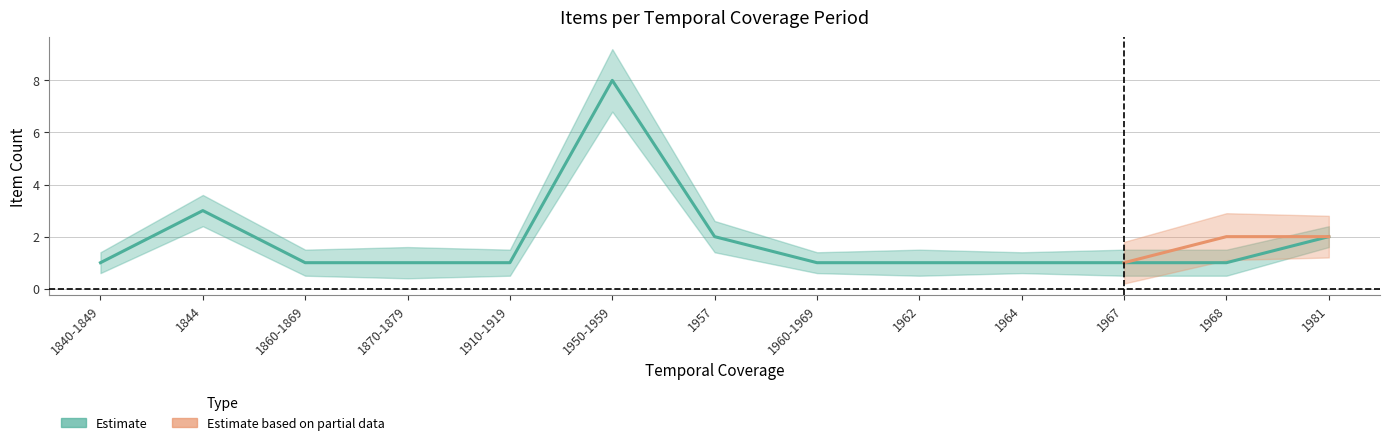

Where is the first local minimum for lower_band?

1870-1879